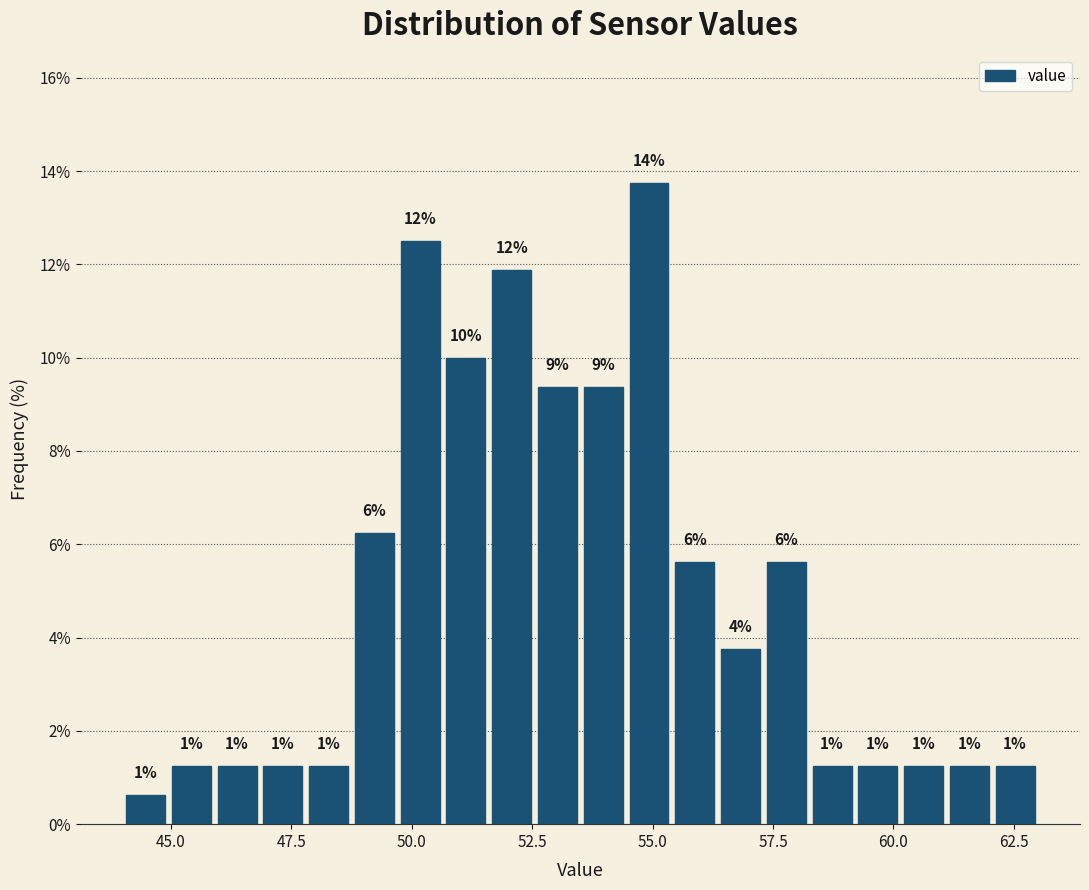

Around what value on the x-axis is the tallest bar? Give the approximate position of its centre, as read against the axis.

55.0